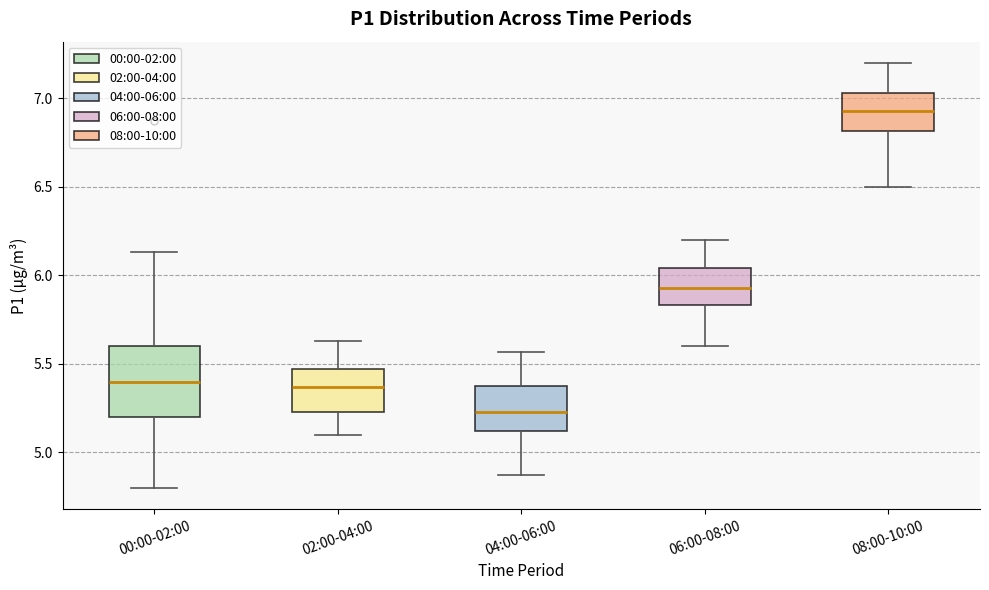

Reading left to right, read every box against the y-axis: the position of its median line, the range the box covers, and the ends of its whiskers. The values are not printed on the chart, so give them approximately, as read against the axis.

00:00-02:00: median 5.40, box 5.20 to 5.60, whiskers 4.80 to 6.15
02:00-04:00: median 5.35, box 5.25 to 5.45, whiskers 5.10 to 5.65
04:00-06:00: median 5.25, box 5.10 to 5.40, whiskers 4.85 to 5.55
06:00-08:00: median 5.95, box 5.85 to 6.05, whiskers 5.60 to 6.20
08:00-10:00: median 6.95, box 6.80 to 7.05, whiskers 6.50 to 7.20